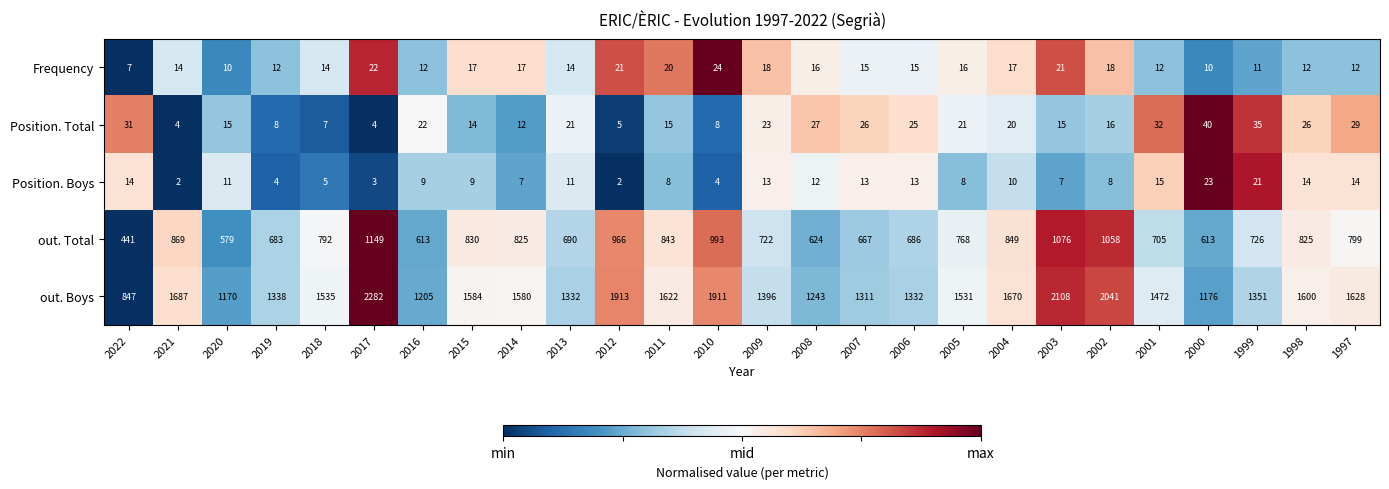

What is the maximum value shown in the chart?

2282